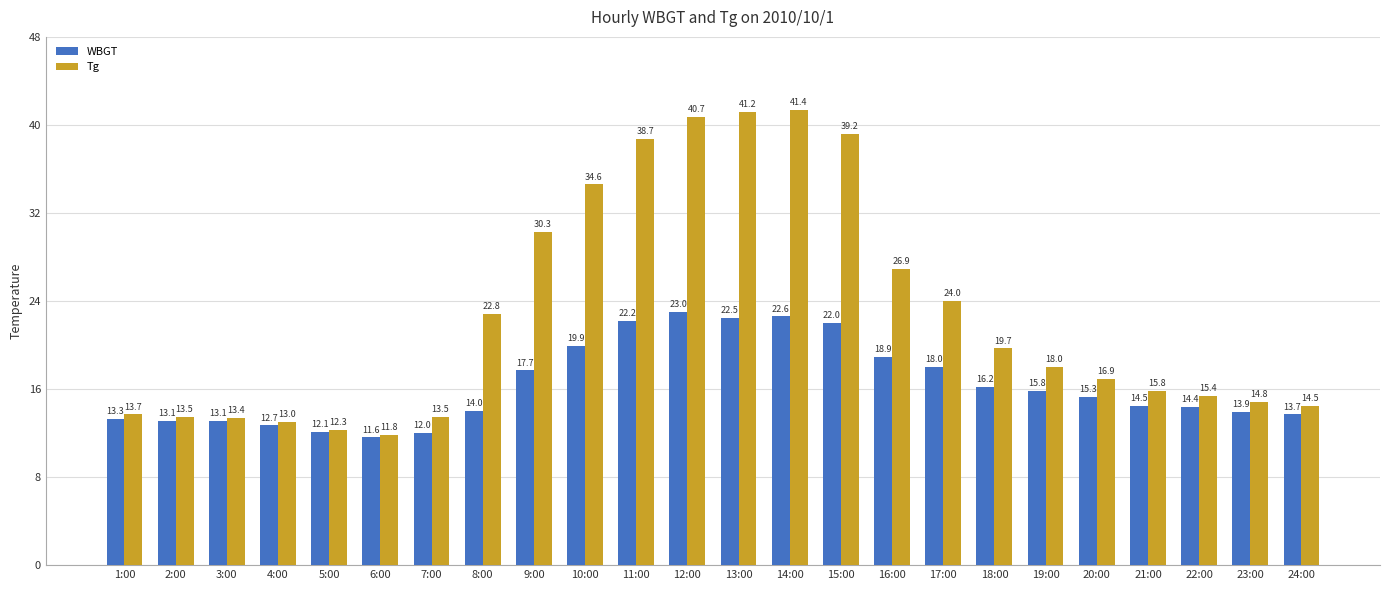

The WBGT series shows 22.5 at 13:00. True or false?

True